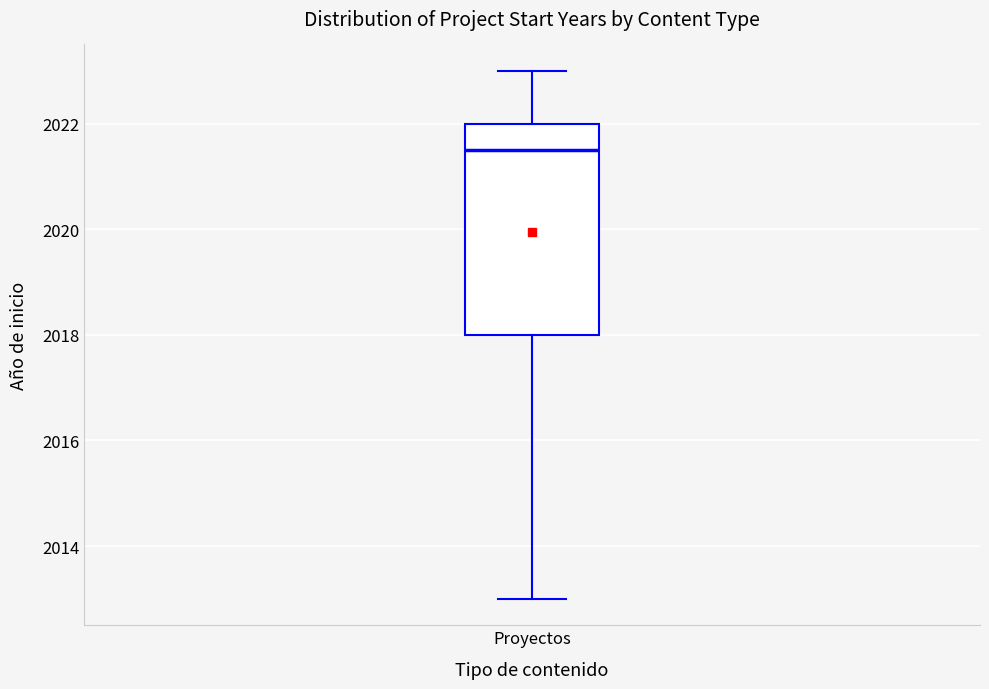

Where does the median line of the box for Proyectos sit on the y-axis? The values are not printed on the chart, so give them approximately, as read against the axis.

2021.6